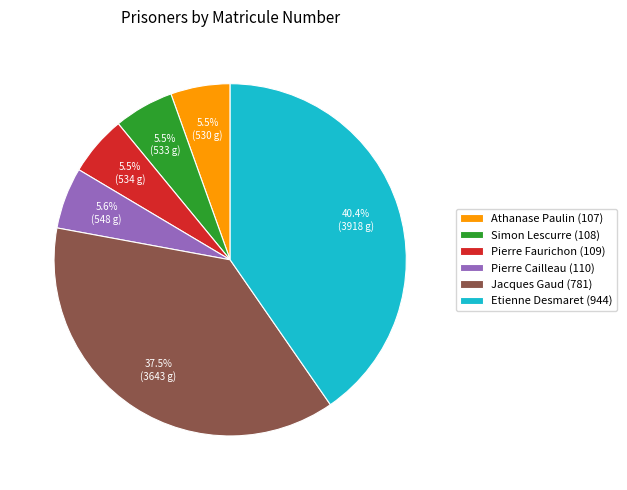

Which has a higher value, Jacques Gaud (781) or Etienne Desmaret (944)?

Etienne Desmaret (944)